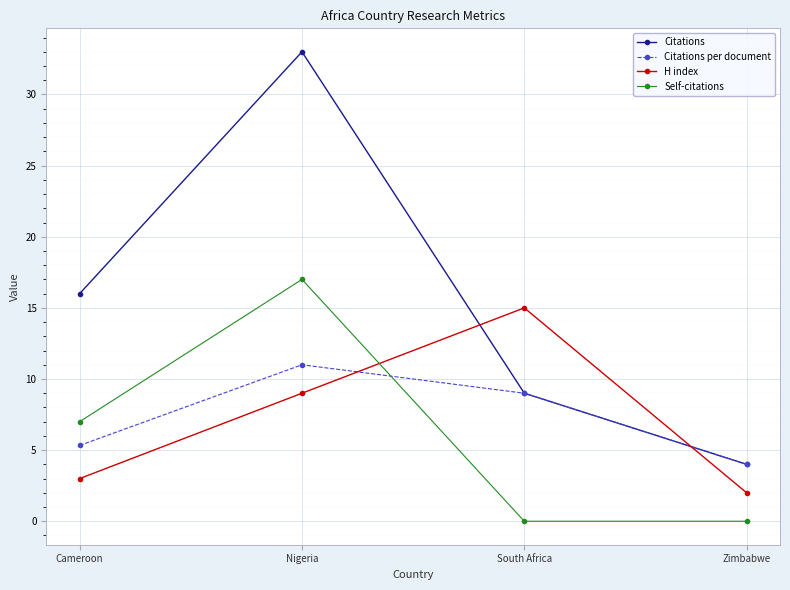

What is the value of the Citations point at the 3rd from the left?

9.0